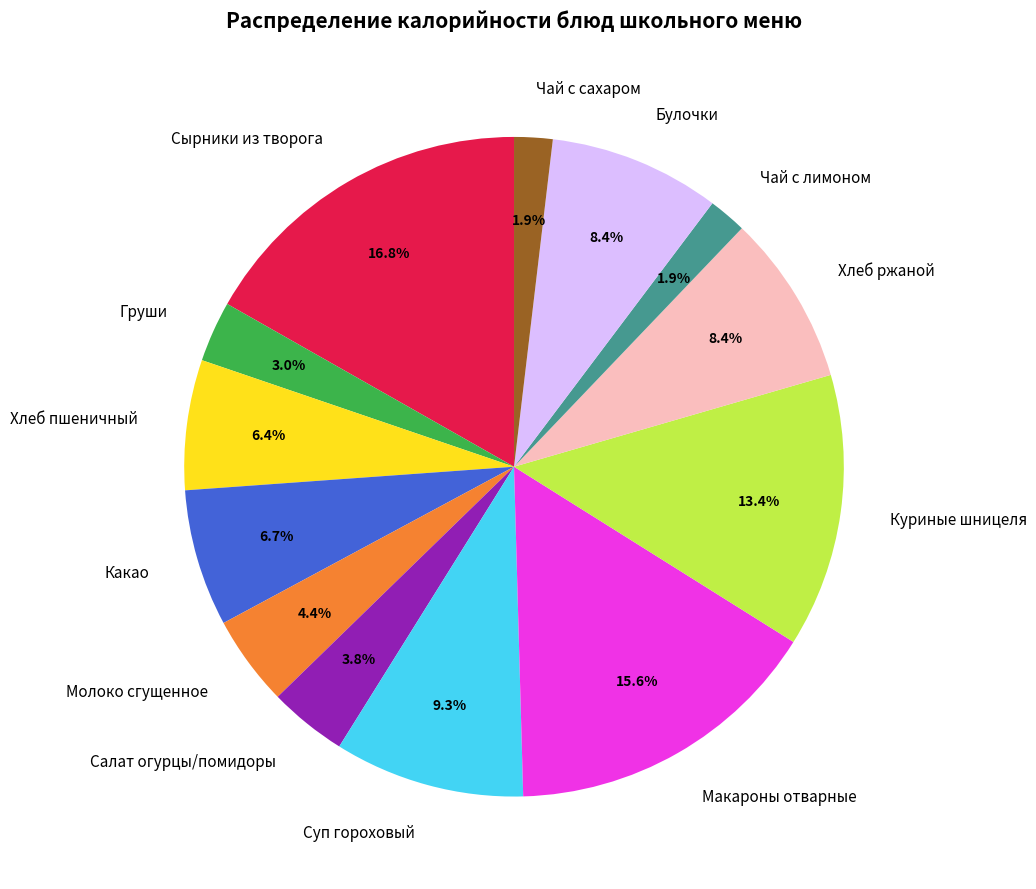

How many segments does this pie chart have?

13